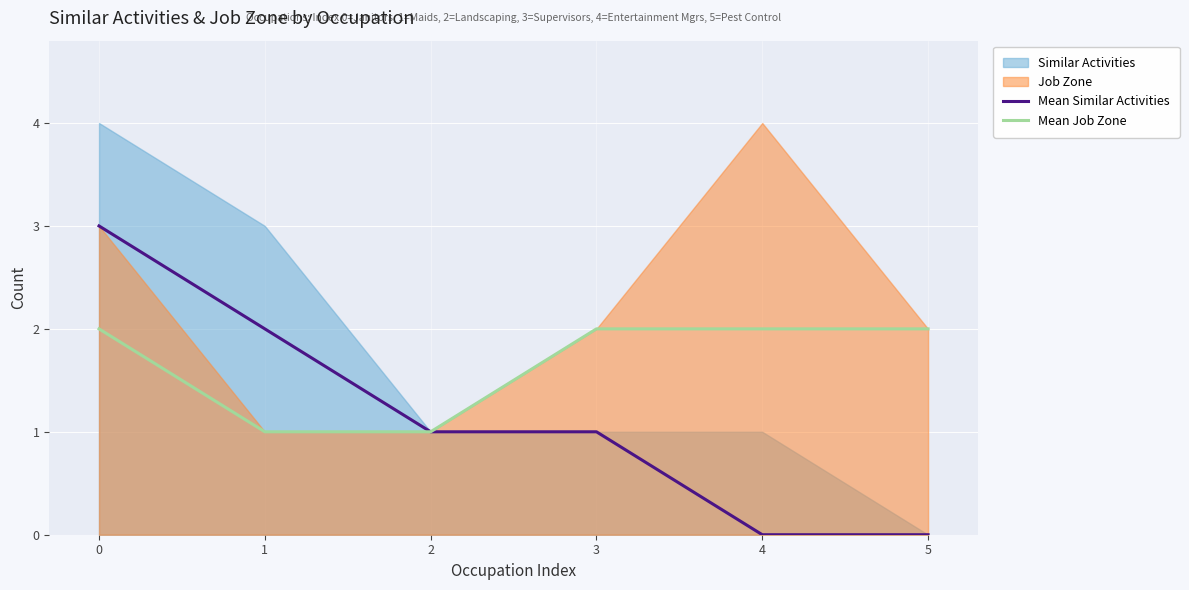

How many Mean Similar Activities values are between 0 and 2?

5